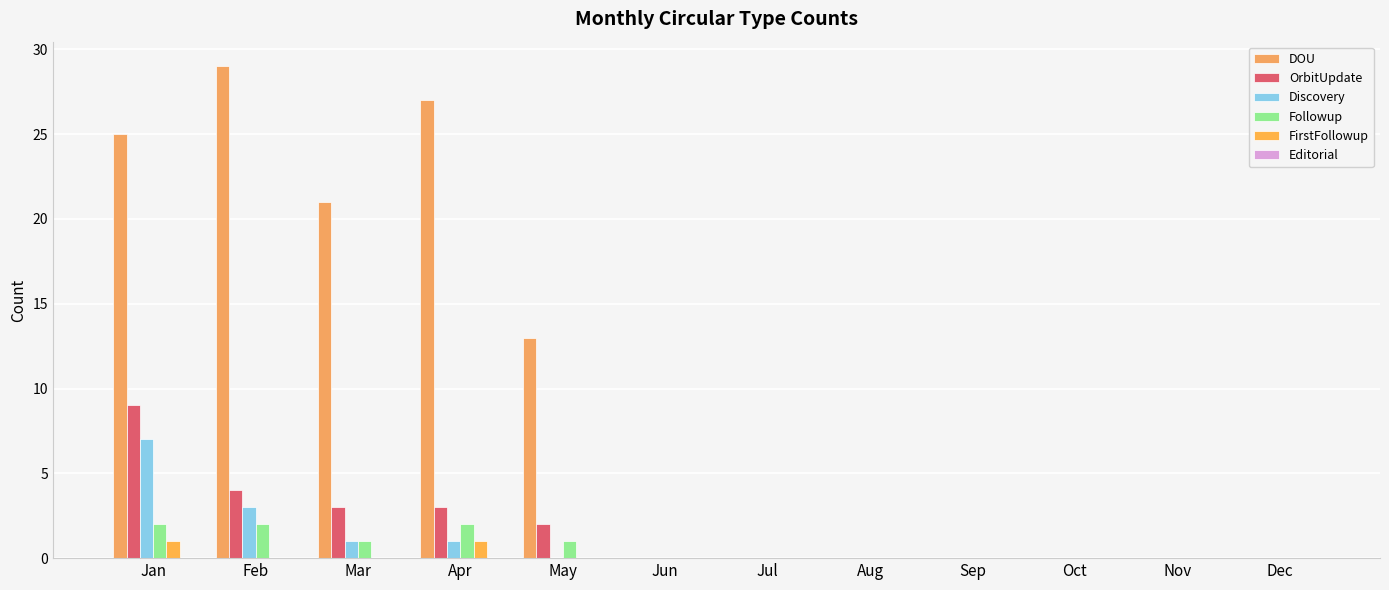

Are the bars horizontal?

No